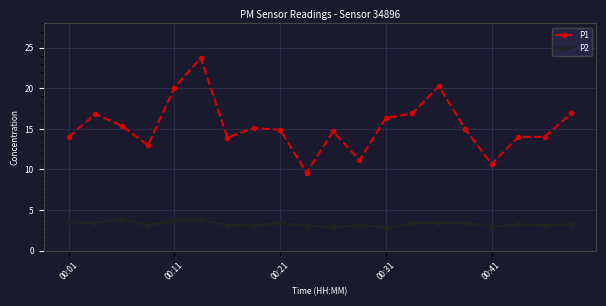

What is the maximum value shown in the chart?

23.8